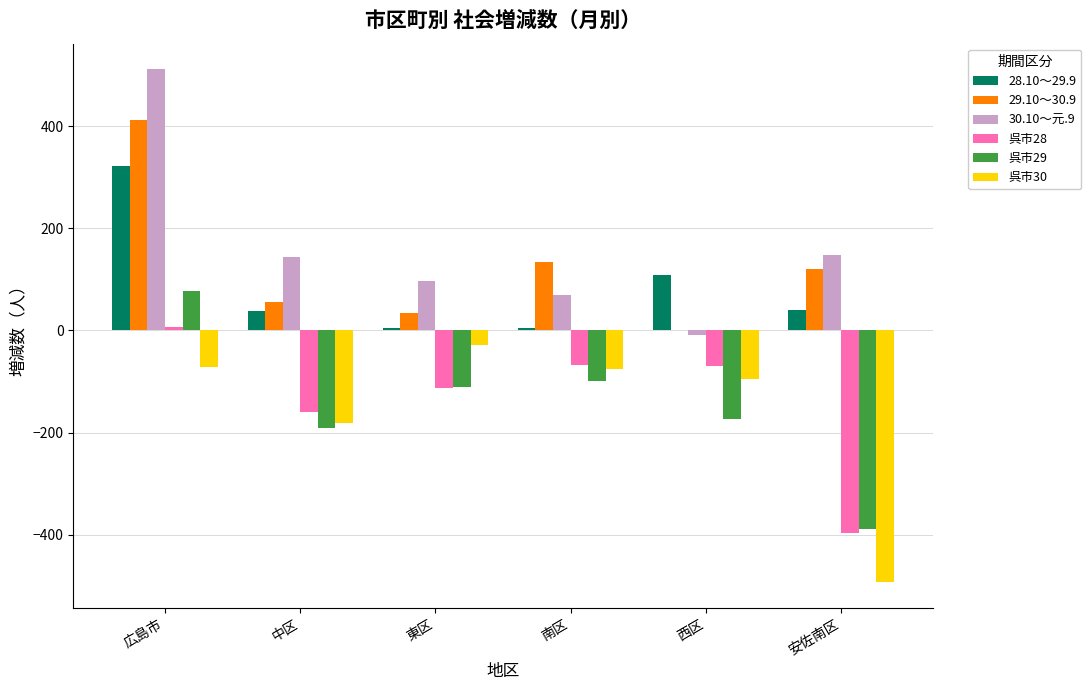

At which label does 呉市30 first exceed -75?

広島市